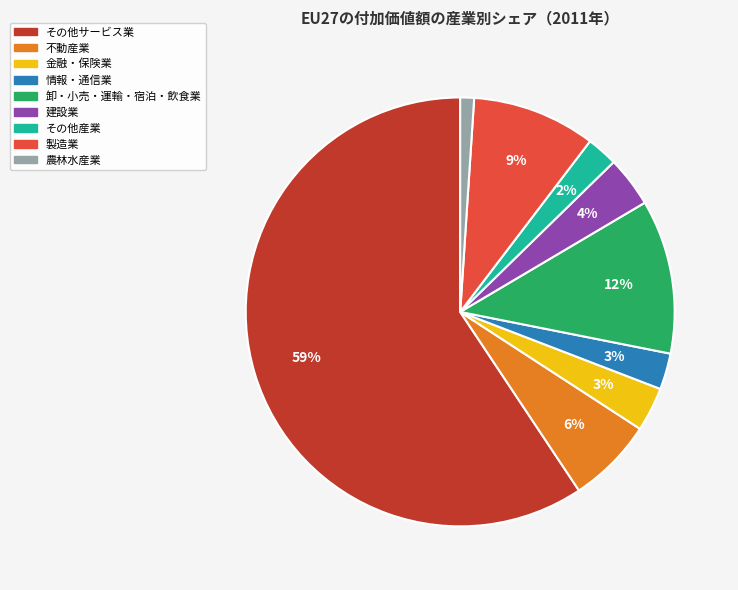

To the nearest percent, what is the difference between the 情報・通信業 and その他サービス業 slice percentages?

57%